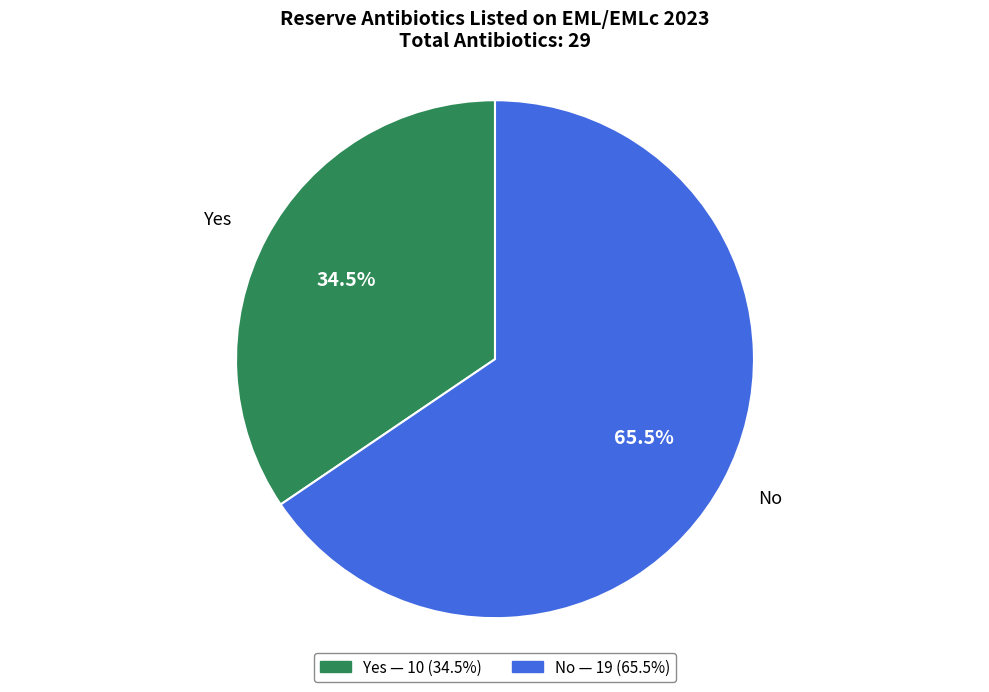

Does any single category account for the majority?

Yes